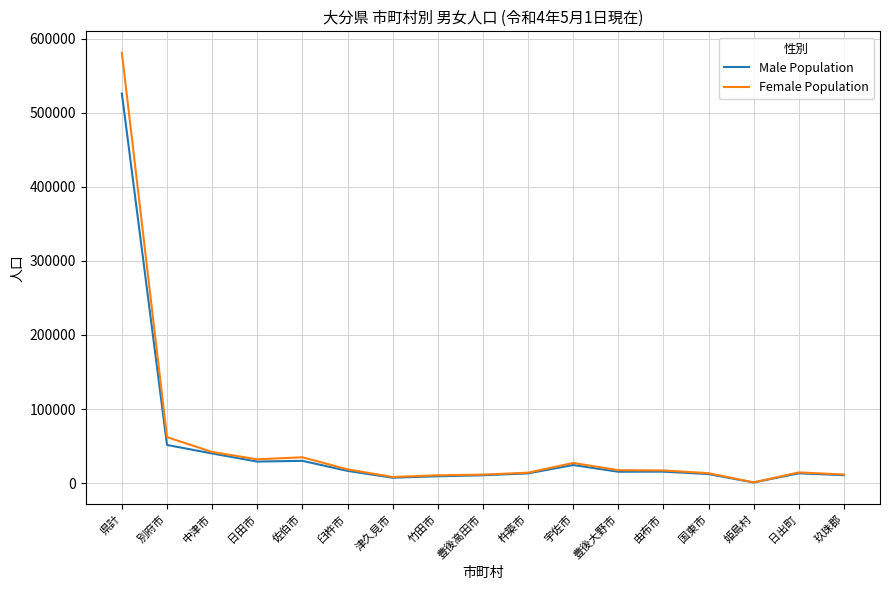

Which series has the widest spread of values?

Female Population